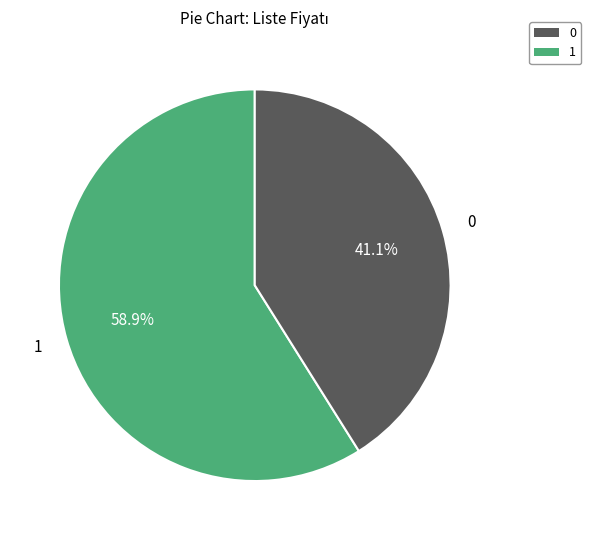

Is there any slice that represents more than half of the pie?

Yes